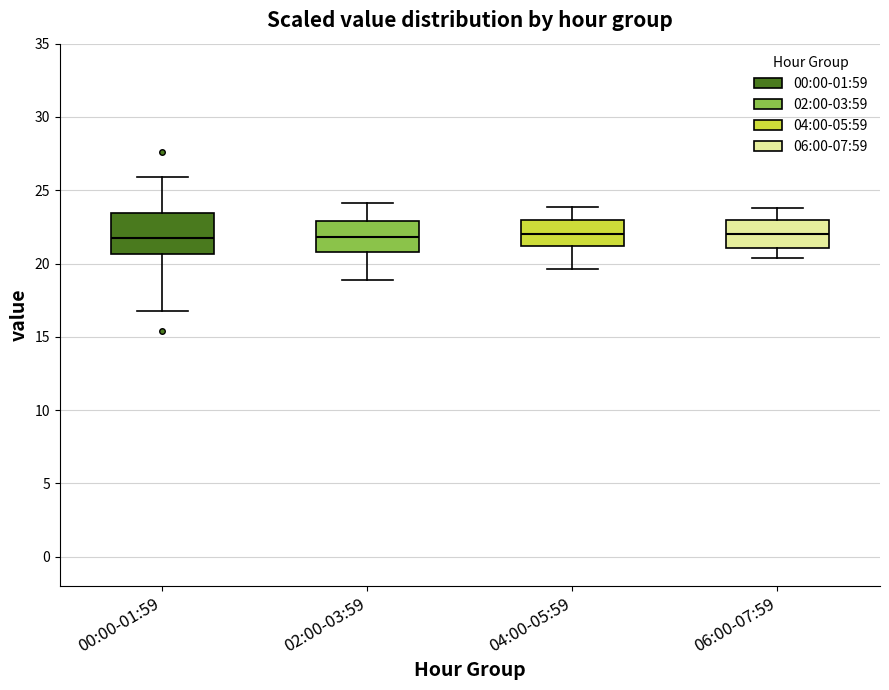

Which box is the tallest, from its lower edge to its upper edge?

00:00-01:59